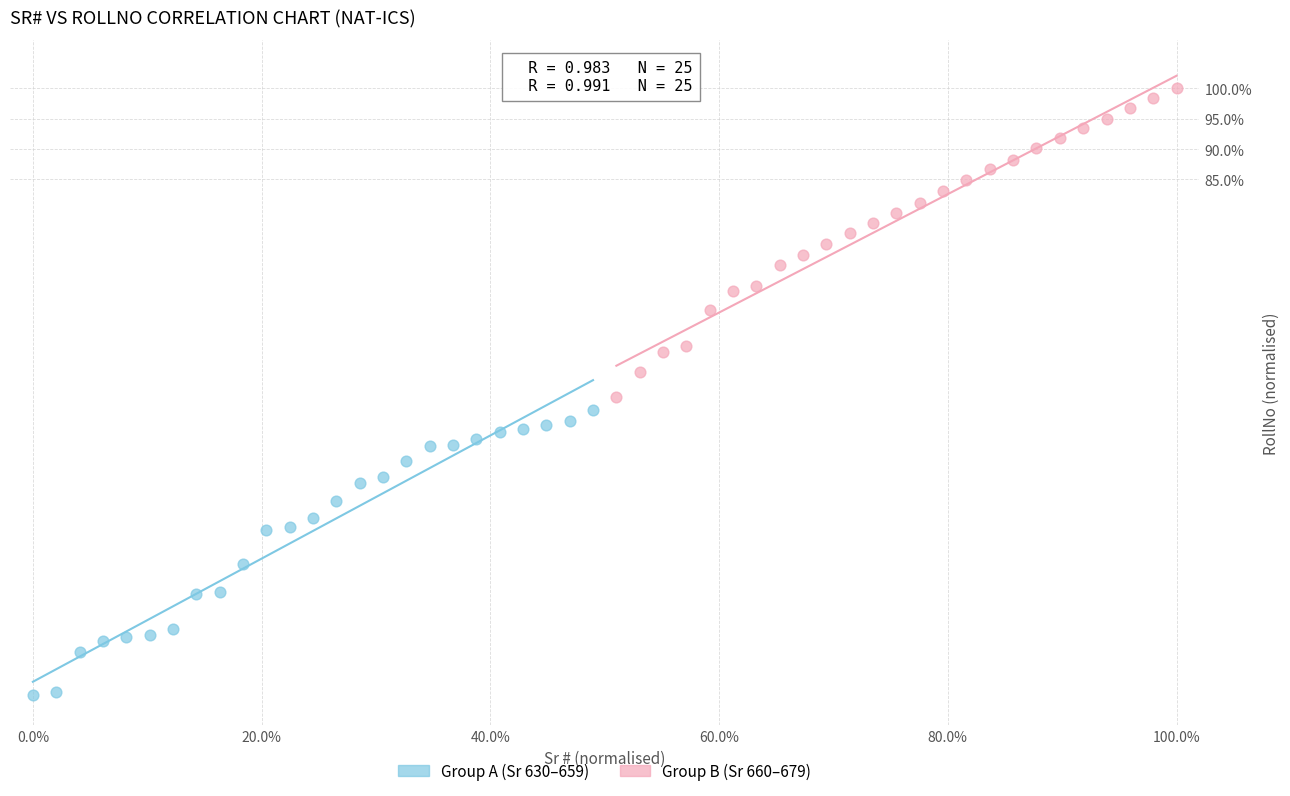

Which series contains the highest Y value?

Group B (Sr 660–679)